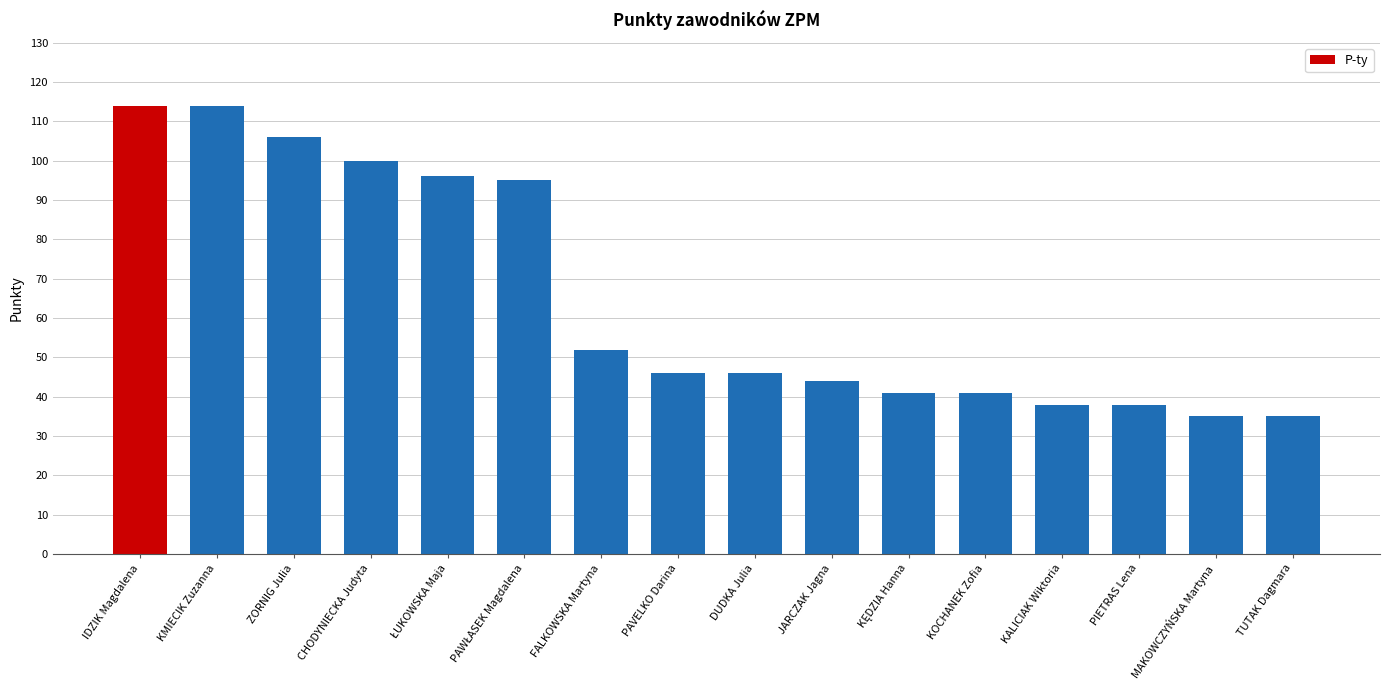

Does the chart contain stacked bars?

No